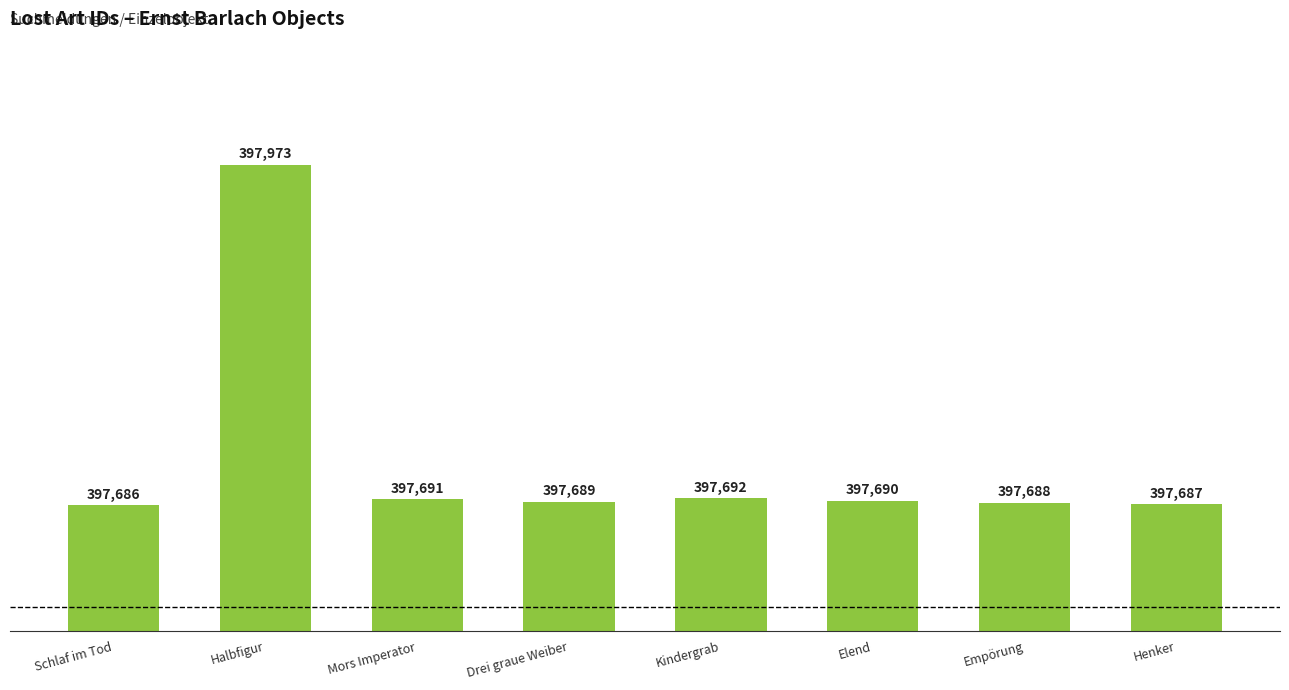

How many values are below 397690?

4